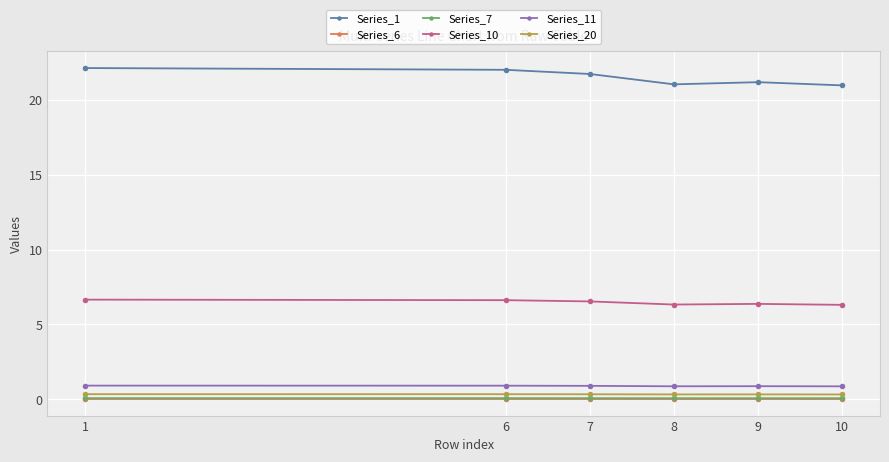

The value of Series_20 at 6 is 0.3. True or false?

True